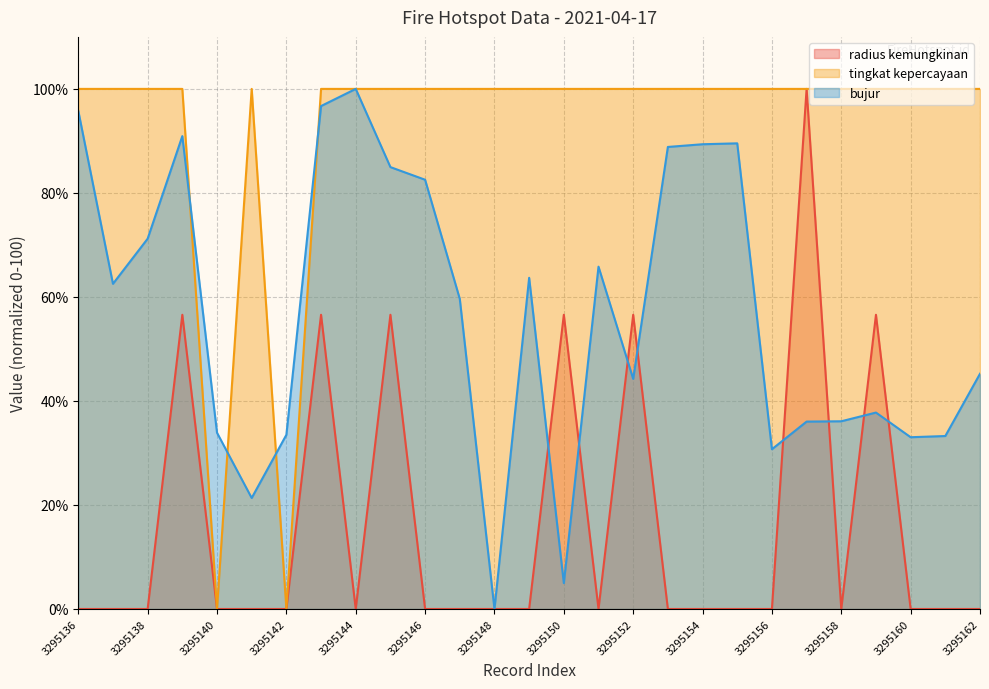

Reading left to right, transcribe all the data shown in this chart.

radius kemungkinan: 3295136=0.0	3295137=0.0	3295138=0.0	3295139=56.6	3295140=0.0	3295141=0.0	3295142=0.0	3295143=56.6	3295144=0.0	3295145=56.6	3295146=0.0	3295147=0.0	3295148=0.0	3295149=0.0	3295150=56.6	3295151=0.0	3295152=56.6	3295153=0.0	3295154=0.0	3295155=0.0	3295156=0.0	3295157=100.0	3295158=0.0	3295159=56.6	3295160=0.0	3295161=0.0	3295162=0.0
tingkat kepercayaan: 3295136=100.0	3295137=100.0	3295138=100.0	3295139=100.0	3295140=0.0	3295141=100.0	3295142=0.0	3295143=100.0	3295144=100.0	3295145=100.0	3295146=100.0	3295147=100.0	3295148=100.0	3295149=100.0	3295150=100.0	3295151=100.0	3295152=100.0	3295153=100.0	3295154=100.0	3295155=100.0	3295156=100.0	3295157=100.0	3295158=100.0	3295159=100.0	3295160=100.0	3295161=100.0	3295162=100.0
bujur: 3295136=95.8	3295137=62.5	3295138=71.2	3295139=90.9	3295140=33.9	3295141=21.3	3295142=33.5	3295143=96.7	3295144=100.0	3295145=85.0	3295146=82.5	3295147=59.6	3295148=0.0	3295149=63.7	3295150=5.0	3295151=65.8	3295152=44.2	3295153=88.8	3295154=89.4	3295155=89.5	3295156=30.7	3295157=36.0	3295158=36.1	3295159=37.8	3295160=33.0	3295161=33.3	3295162=45.2